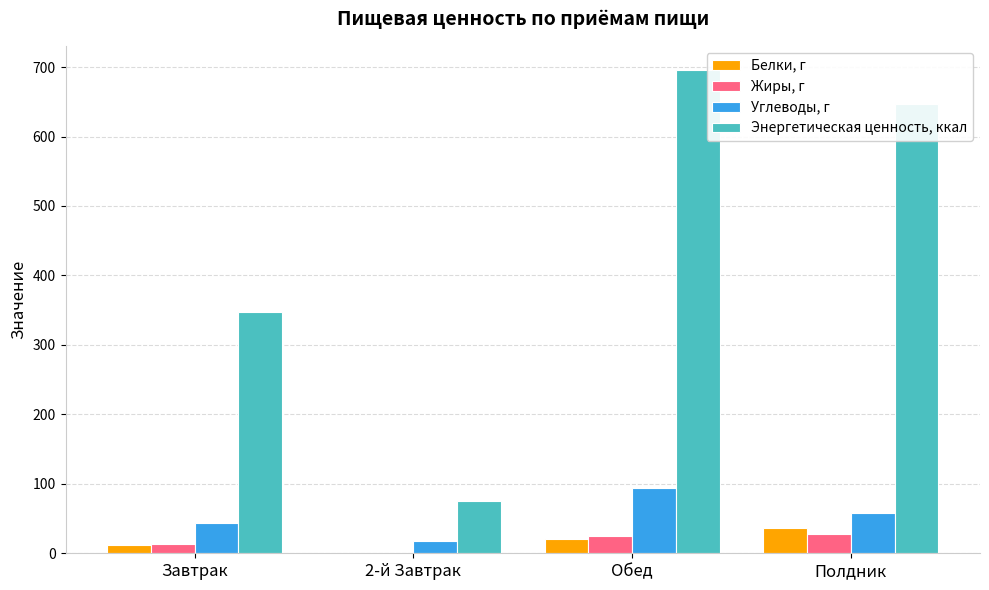

At which label does Белки, г reach its peak?

Полдник